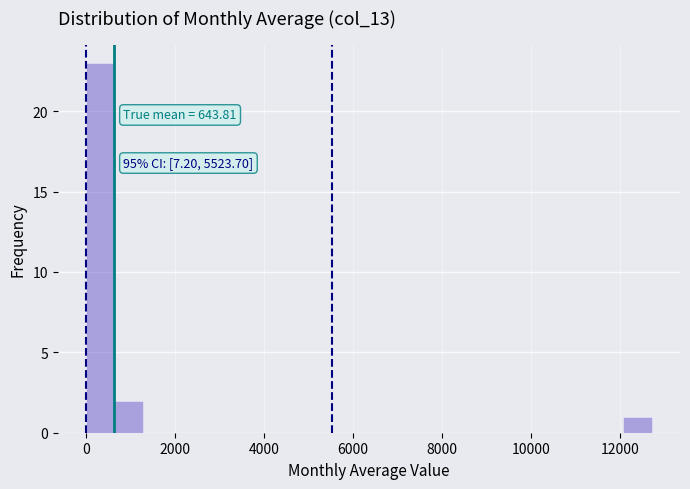

Around what value on the x-axis is the tallest bar? Give the approximate position of its centre, as read against the axis.

400